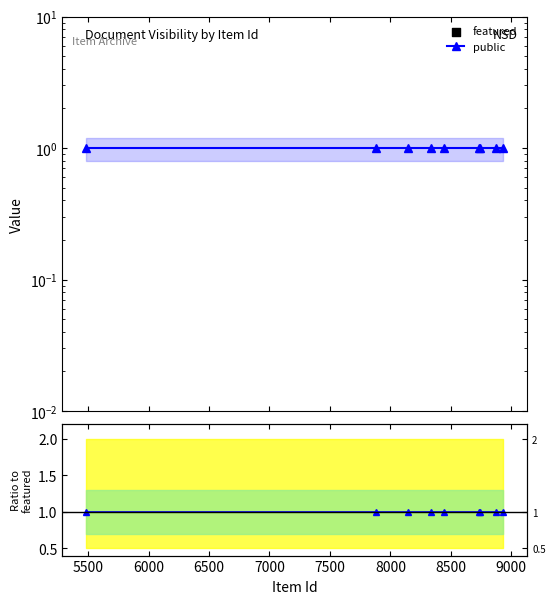

Which series has the largest total across all categories?

public